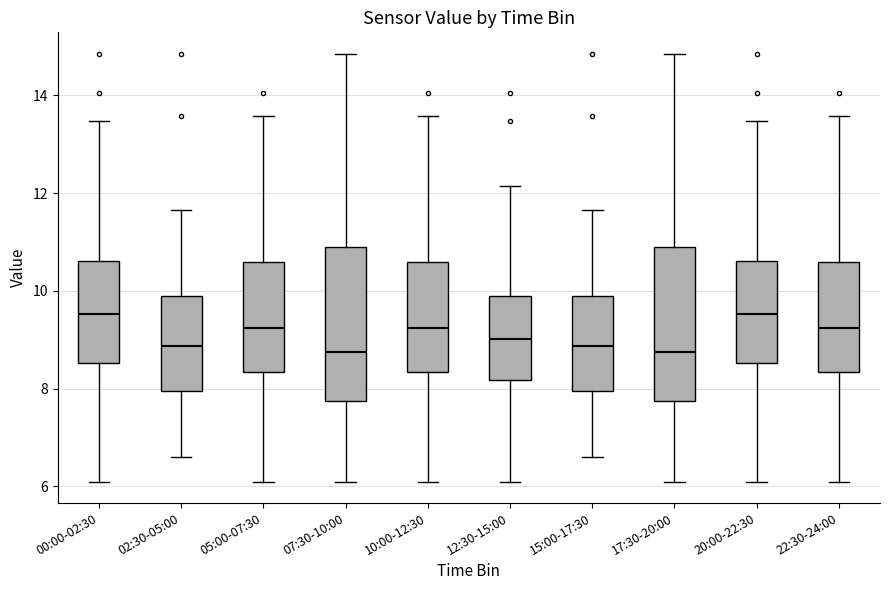

Reading left to right, read every box against the y-axis: the position of its median line, the range the box covers, and the ends of its whiskers. The values are not printed on the chart, so give them approximately, as read against the axis.

00:00-02:30: median 9.6, box 8.6 to 10.6, whiskers 6.2 to 13.4
02:30-05:00: median 8.8, box 8.0 to 9.8, whiskers 6.6 to 11.6
05:00-07:30: median 9.2, box 8.4 to 10.6, whiskers 6.2 to 13.6
07:30-10:00: median 8.8, box 7.8 to 10.8, whiskers 6.2 to 14.8
10:00-12:30: median 9.2, box 8.4 to 10.6, whiskers 6.2 to 13.6
12:30-15:00: median 9.0, box 8.2 to 9.8, whiskers 6.2 to 12.2
15:00-17:30: median 8.8, box 8.0 to 9.8, whiskers 6.6 to 11.6
17:30-20:00: median 8.8, box 7.8 to 10.8, whiskers 6.2 to 14.8
20:00-22:30: median 9.6, box 8.6 to 10.6, whiskers 6.2 to 13.4
22:30-24:00: median 9.2, box 8.4 to 10.6, whiskers 6.2 to 13.6